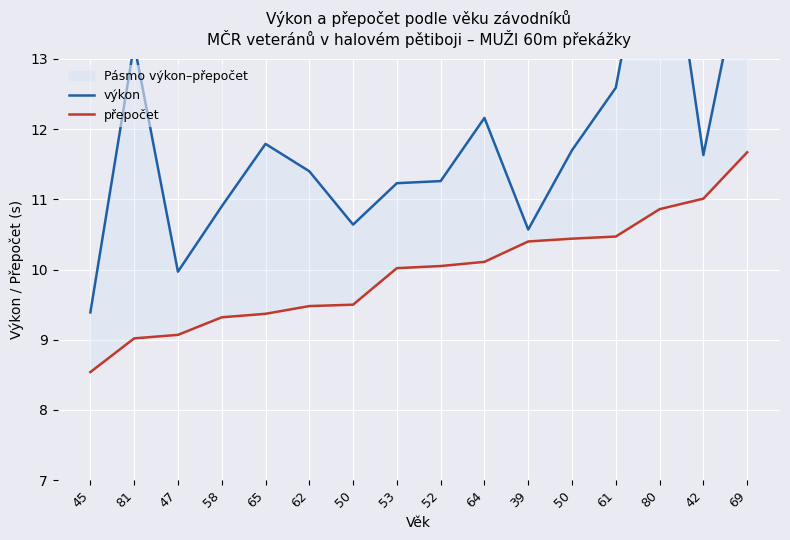

Rank the categories by přepočet value from lowest to highest.

45, 81, 47, 58, 65, 62, 50, 53, 52, 64, 39, 50, 61, 80, 42, 69